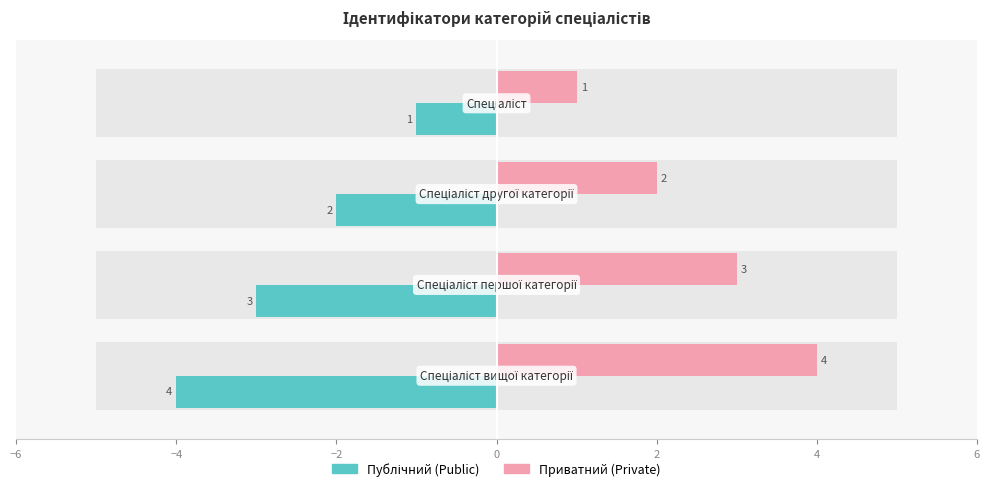

At −2, list the series in order from largest to smallest.

Ідентифікатор (Private), Ідентифікатор (Public)